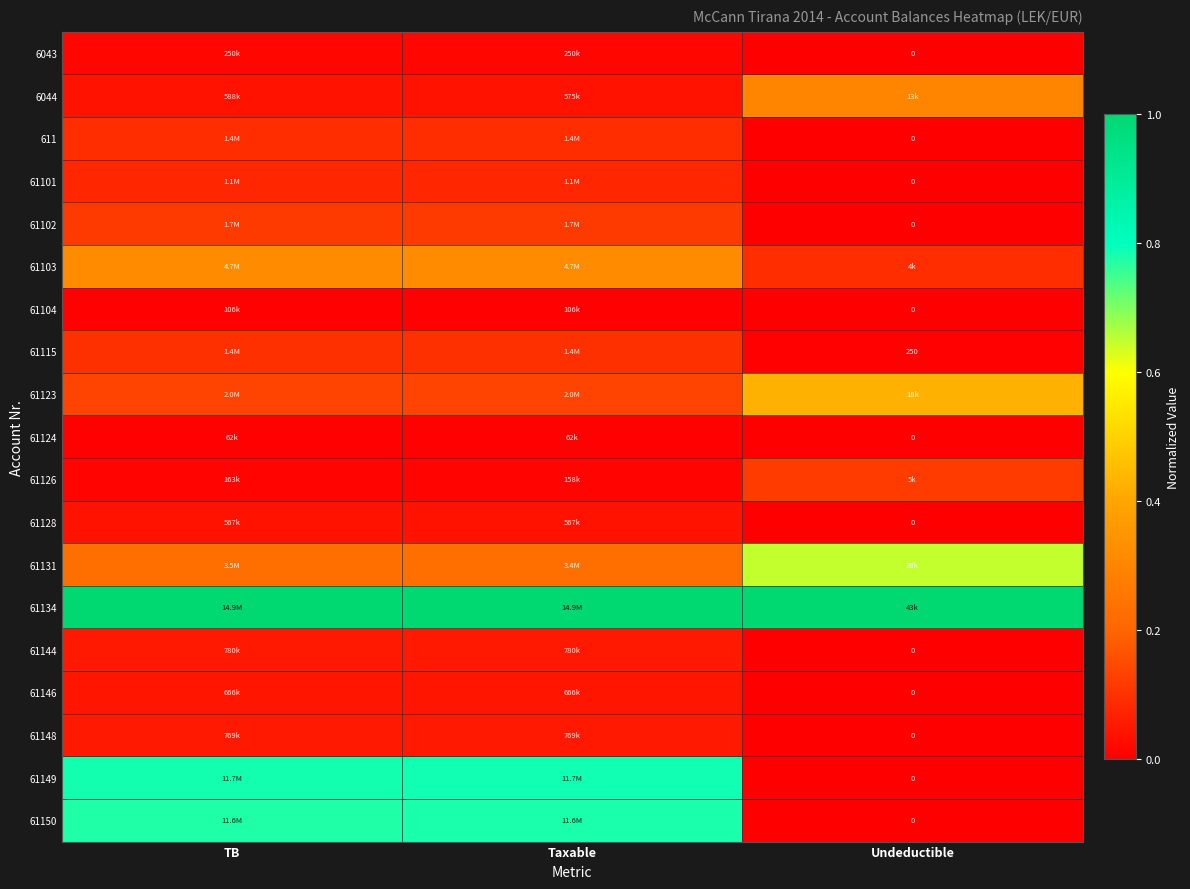

Count the number of categories in the chart.

3